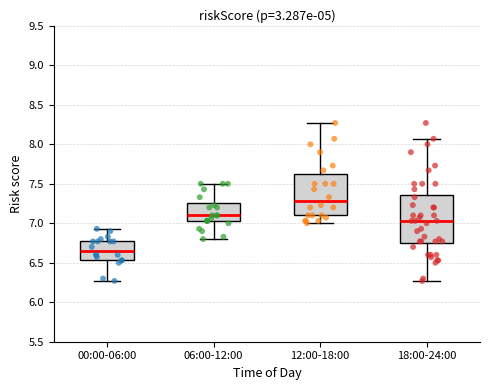

Which box is the tallest, from its lower edge to its upper edge?

18:00-24:00